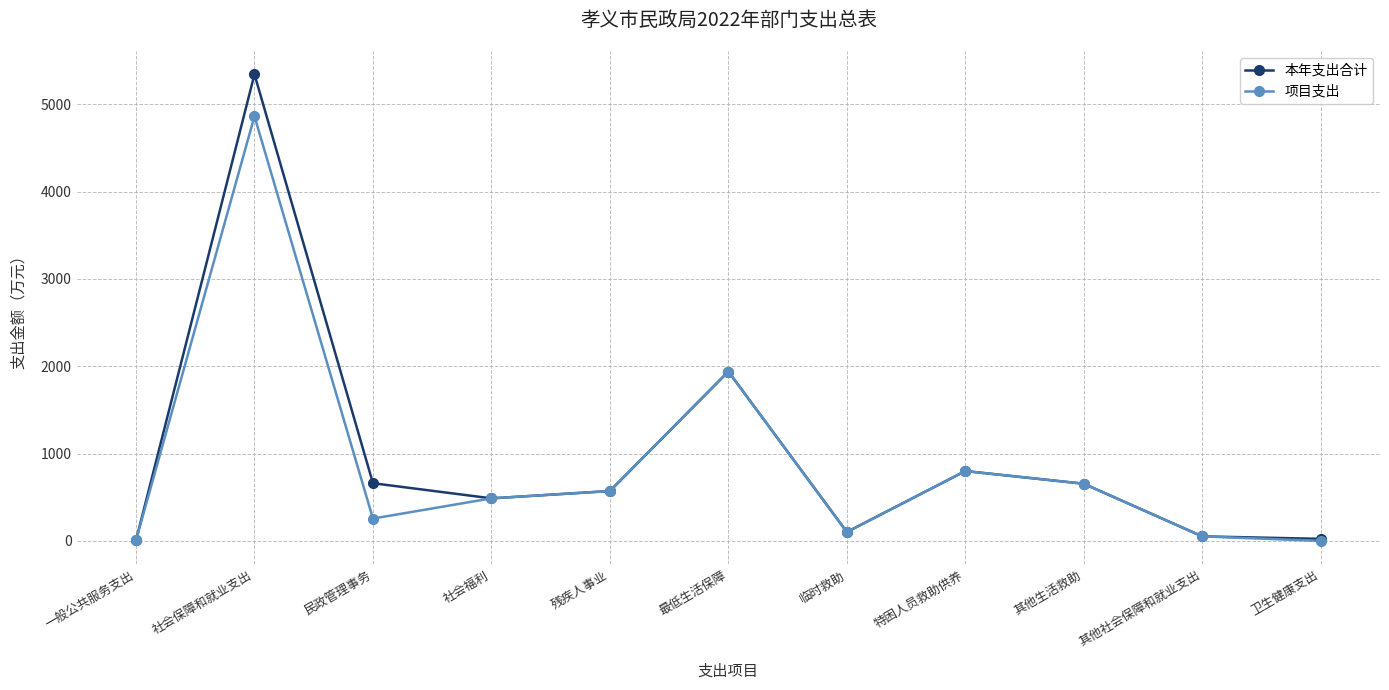

What is the total value across all series at 社会福利?

974.8